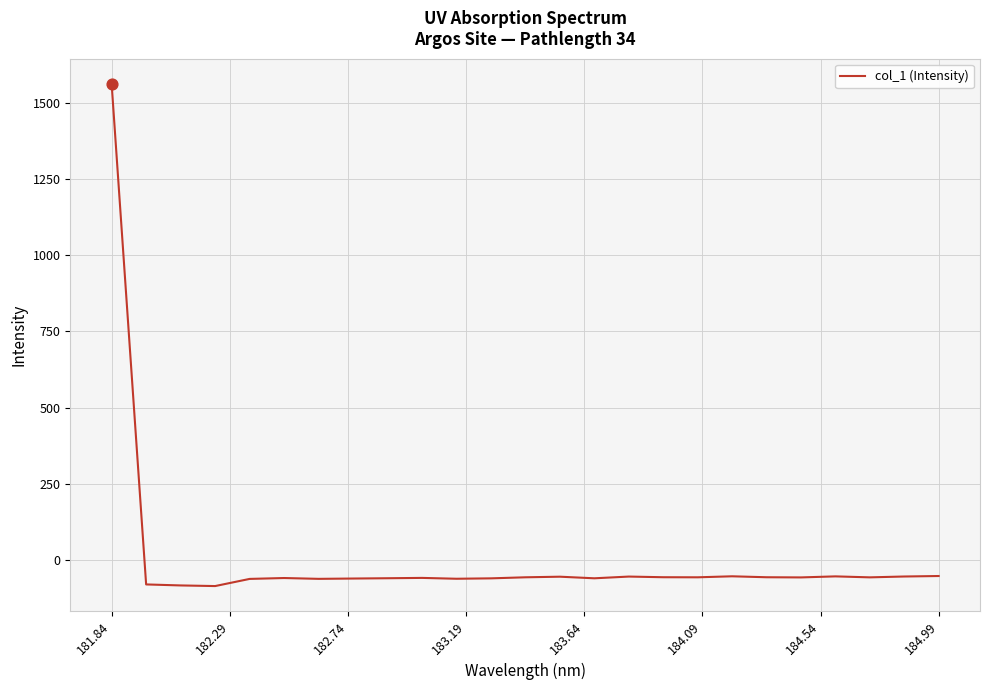

What is the smallest value displayed?

-86.5